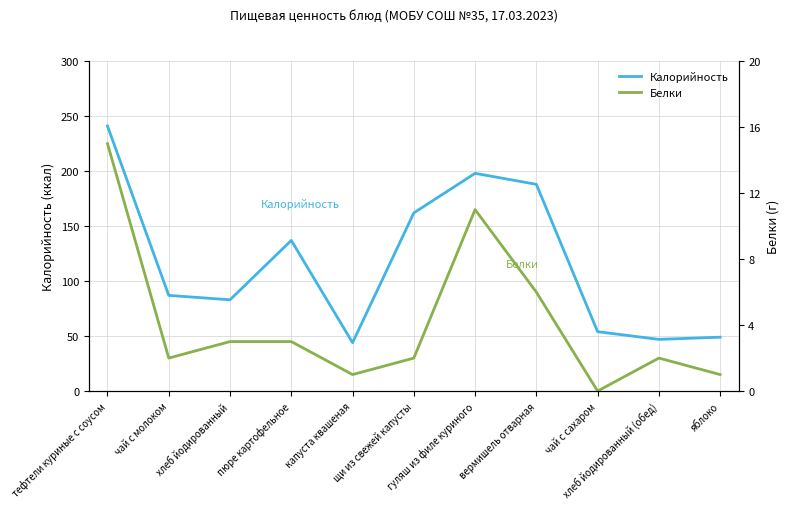

How many values in the Белки series are below 2?

3